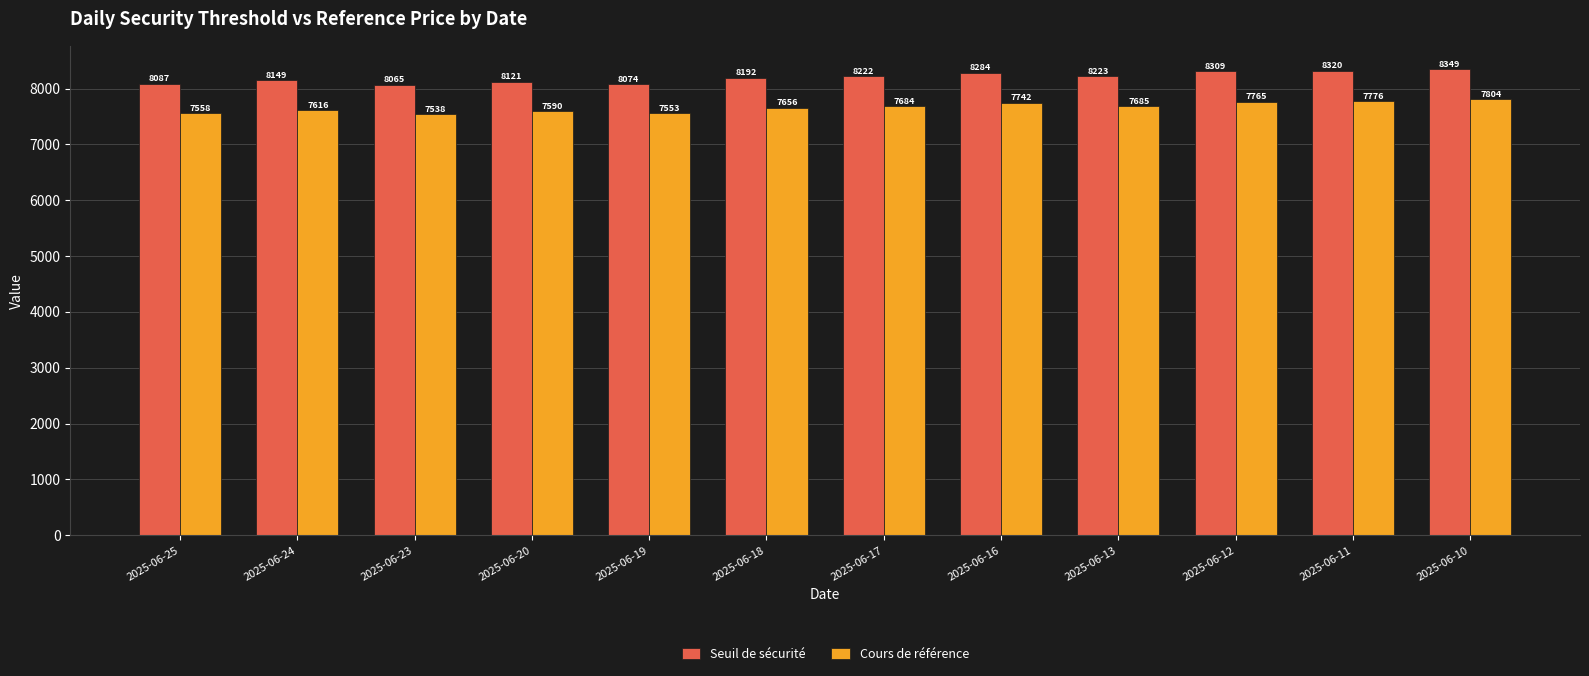

Are the bars grouped side by side (vs. stacked)?

Yes